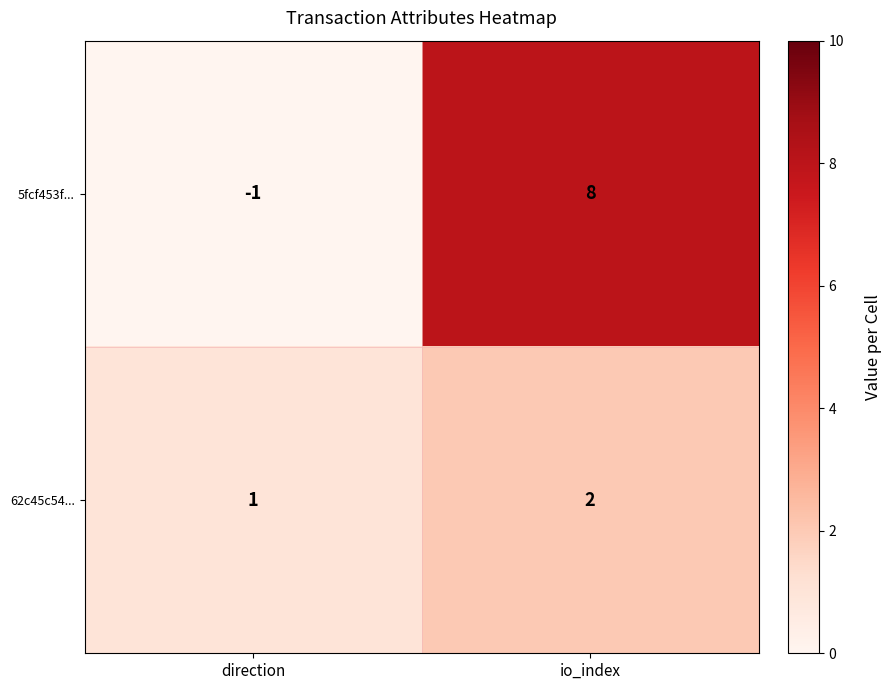

The value of 62c45c54... at direction is 1. True or false?

True